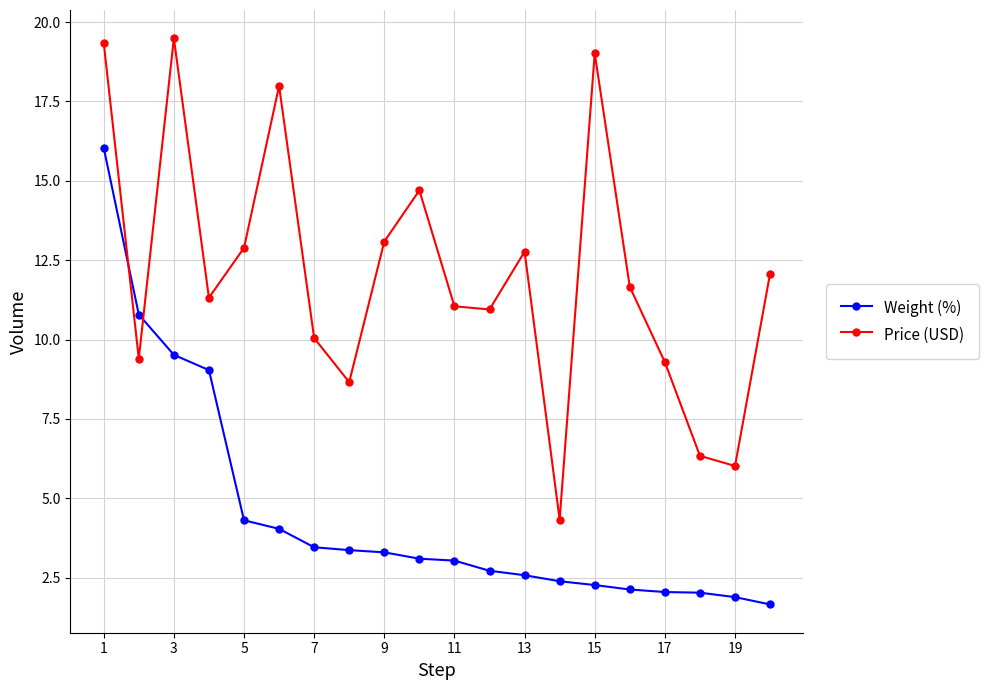

Does the chart have visible grid lines?

Yes